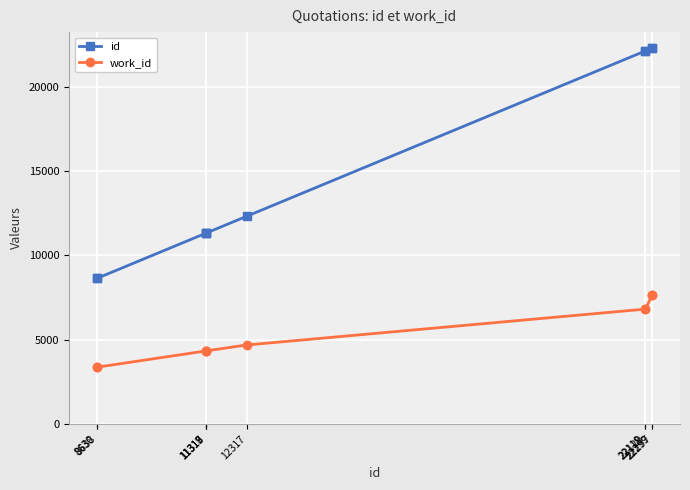

Which series has the widest spread of values?

id